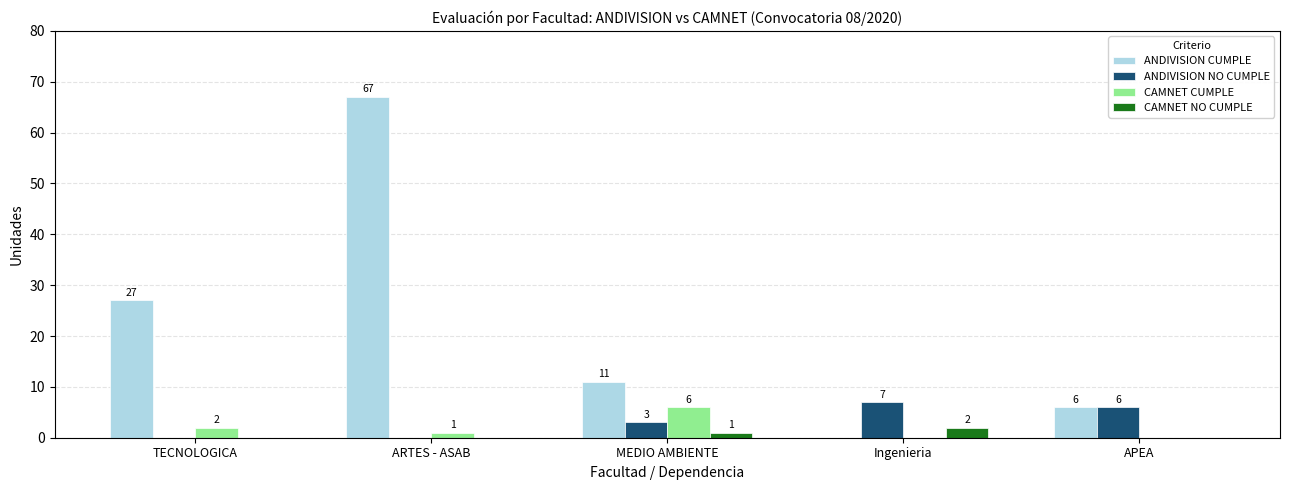

At which category is the sum across all series the highest?

ARTES - ASAB